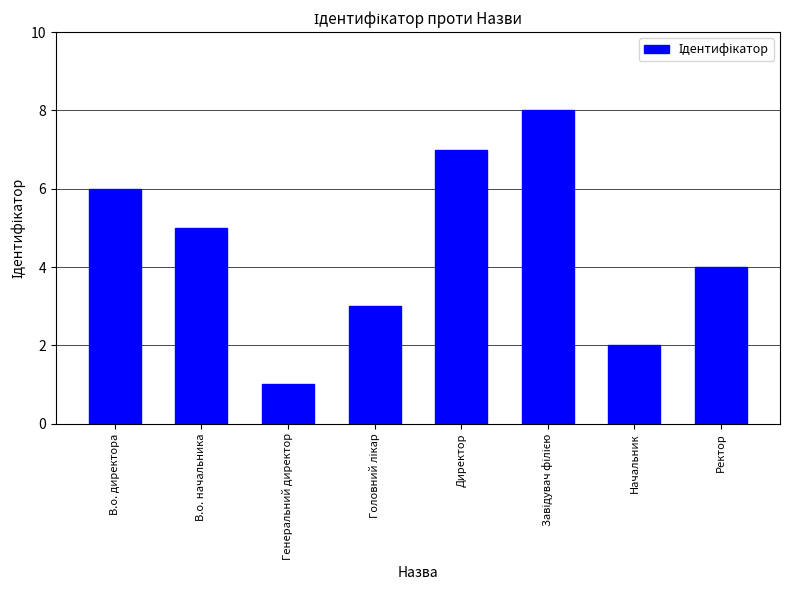

Are the bars horizontal?

No